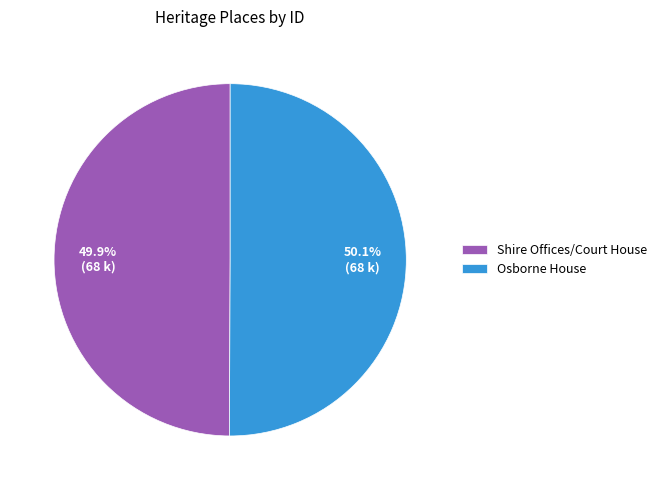

The Shire Offices/Court House slice represents 50% of the pie. True or false?

True